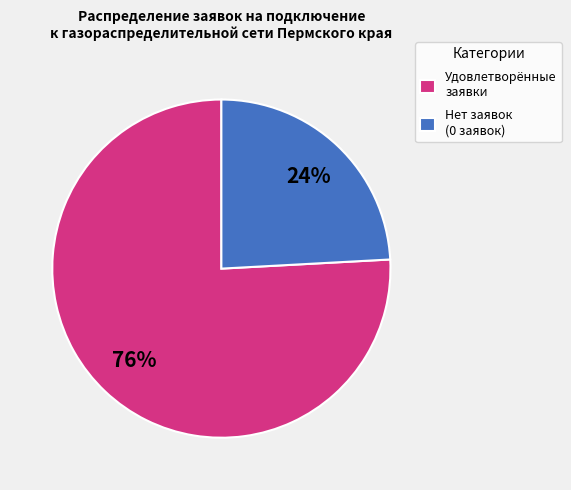

Which slice is the largest?

Удовлетворённые заявки